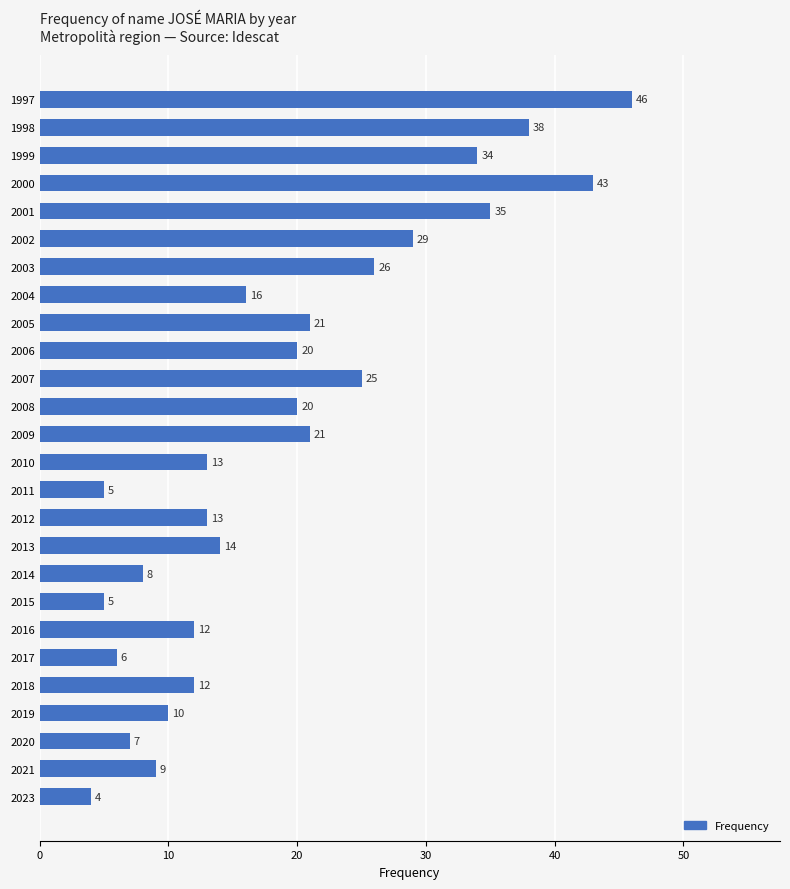

What is the difference between the maximum and minimum values?

42